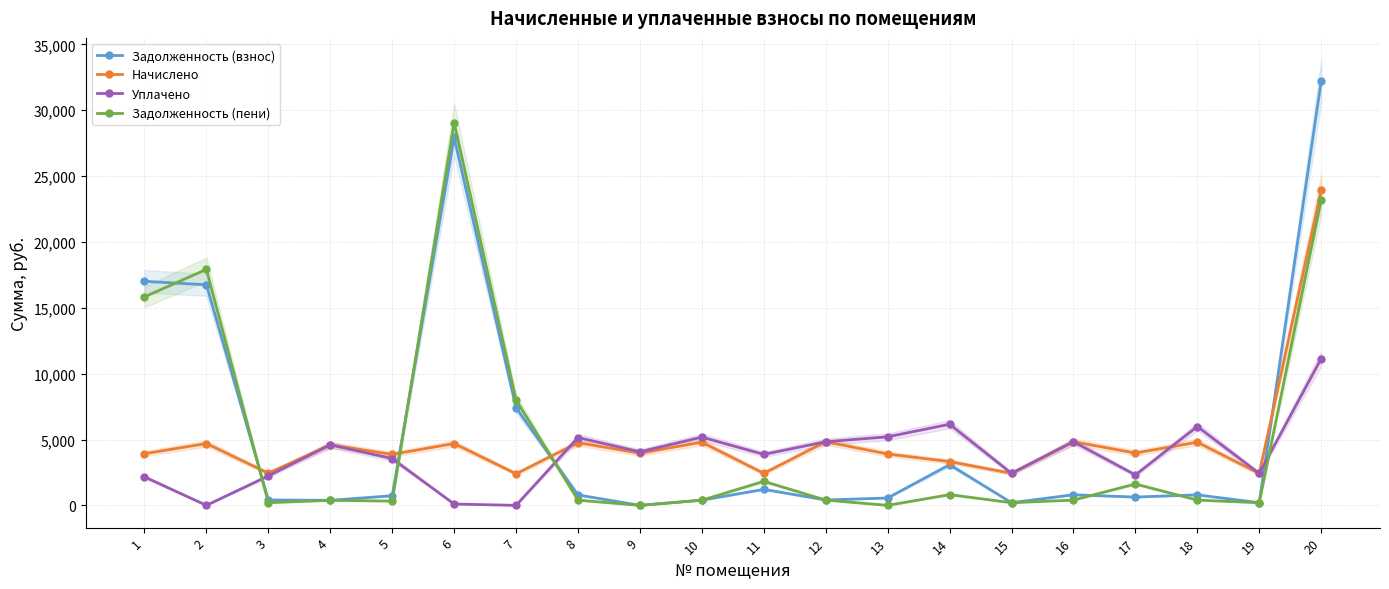

What is the difference between the maximum and minimum values in the Начислено series?

21512.5